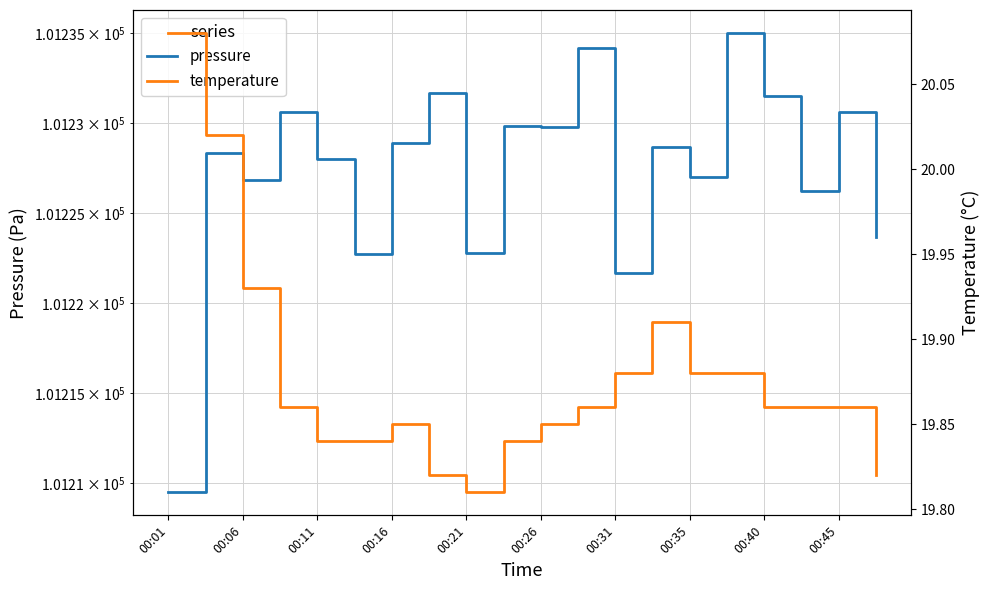

What is the difference between the highest and lowest values at 00:40?

101211.6